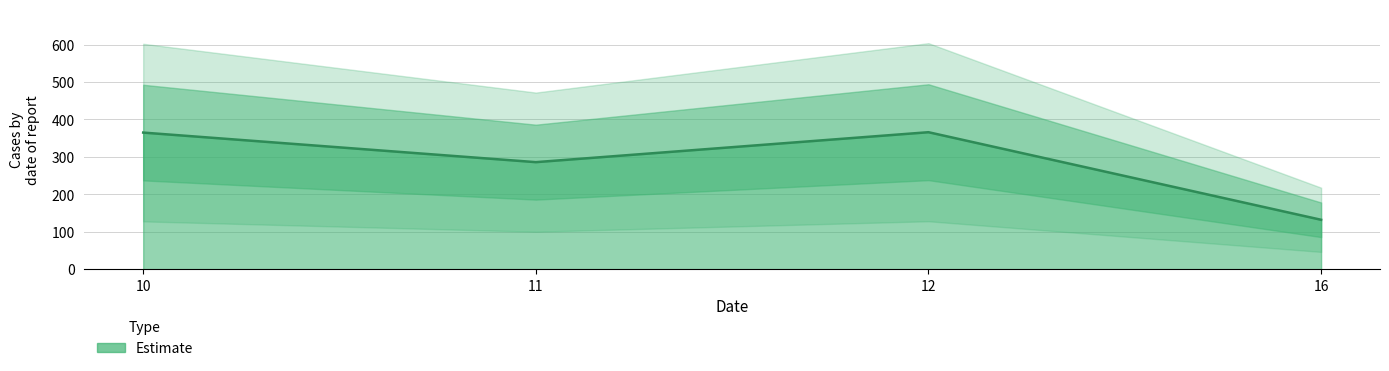

Between 12 and 11, which is larger?

12